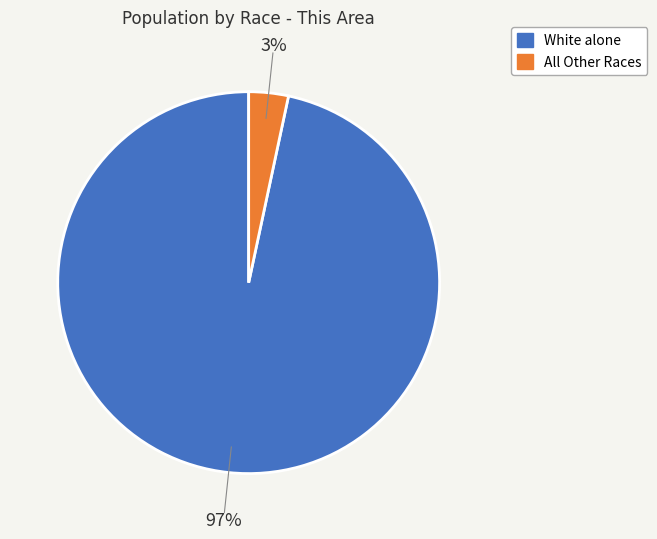

To the nearest percent, what is the average slice percentage?

50%